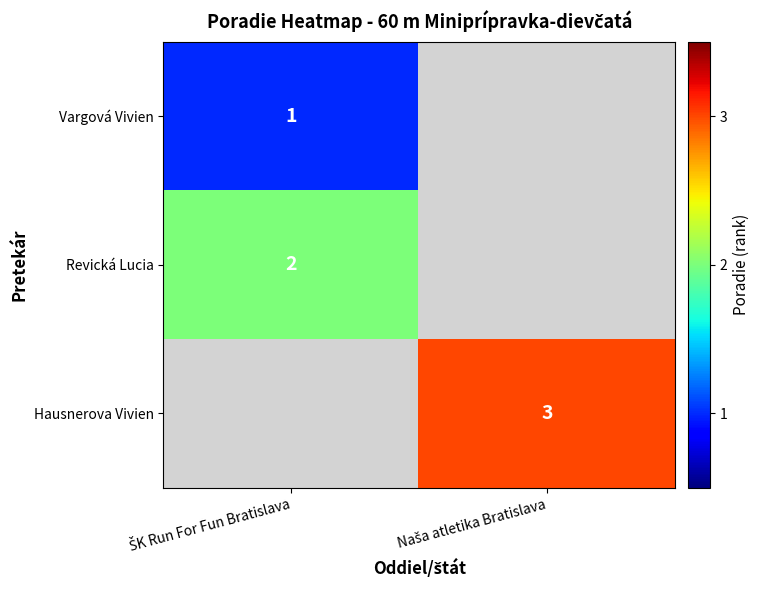

At which category does the chart reach its minimum across all series?

ŠK Run For Fun Bratislava